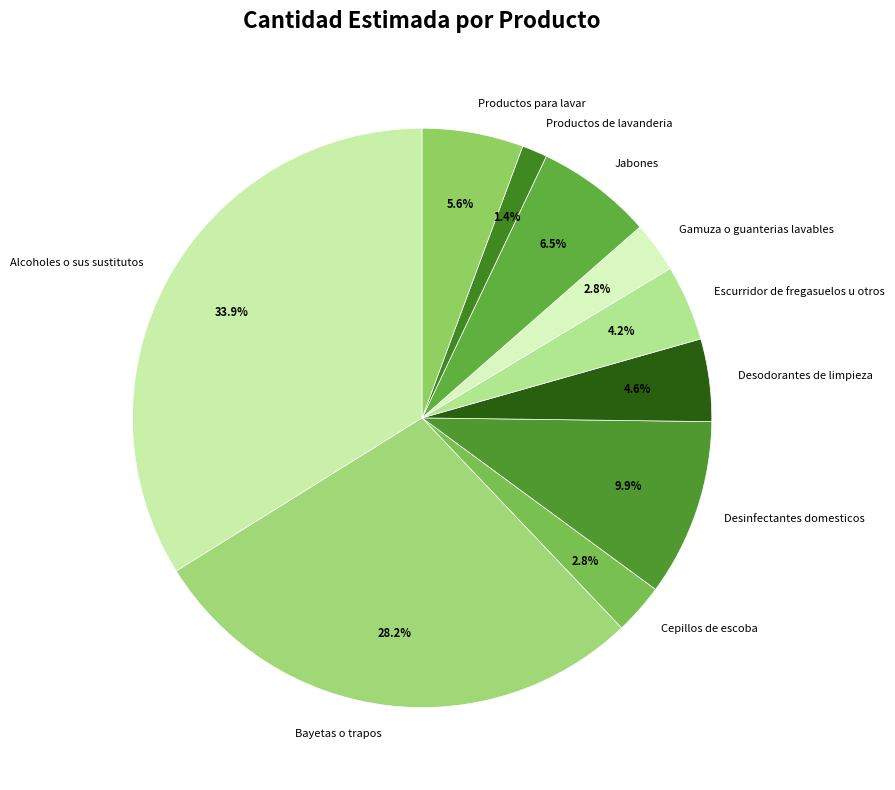

Combined, what portion of the pie is Desinfectantes domesticos and Gamuza o guanterias lavables?

12.7%